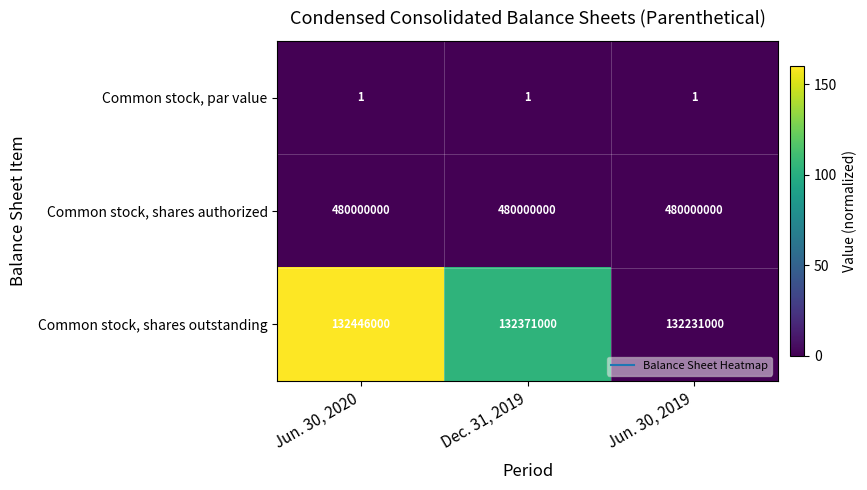

What is the sum of the Common stock, shares authorized values at Jun. 30, 2019 and Dec. 31, 2019?

960000000